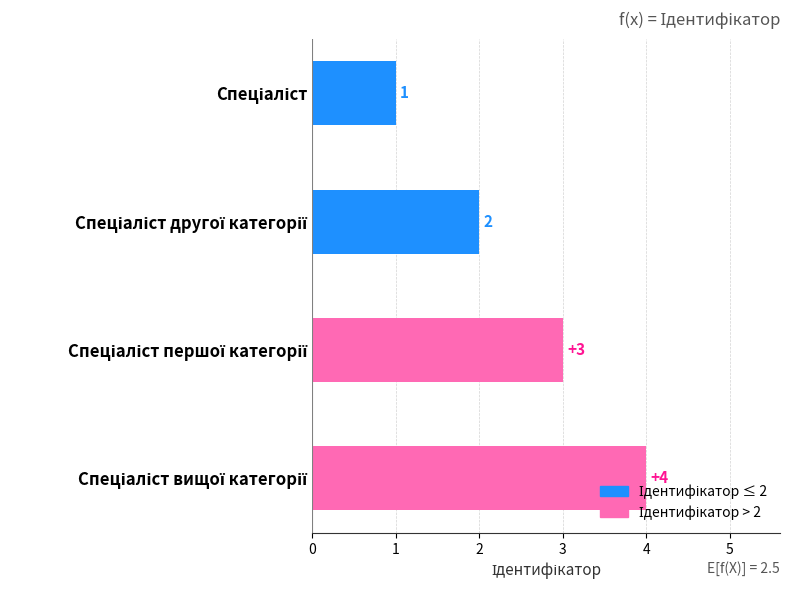

How many values are between 2 and 4?

3